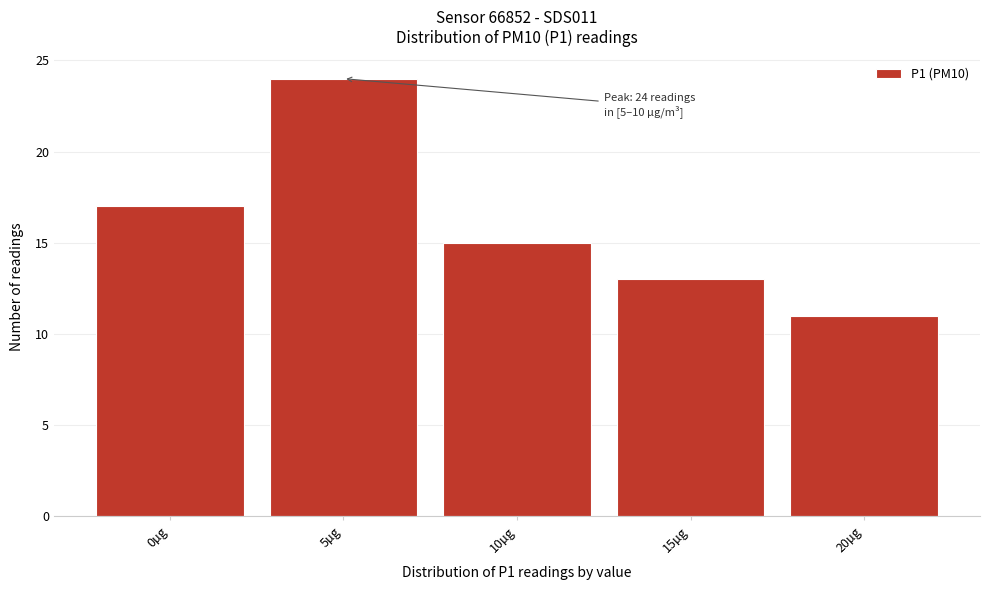

Reading left to right, list all the values displayed in this chart.

0µg=17	5µg=24	10µg=15	15µg=13	20µg=11